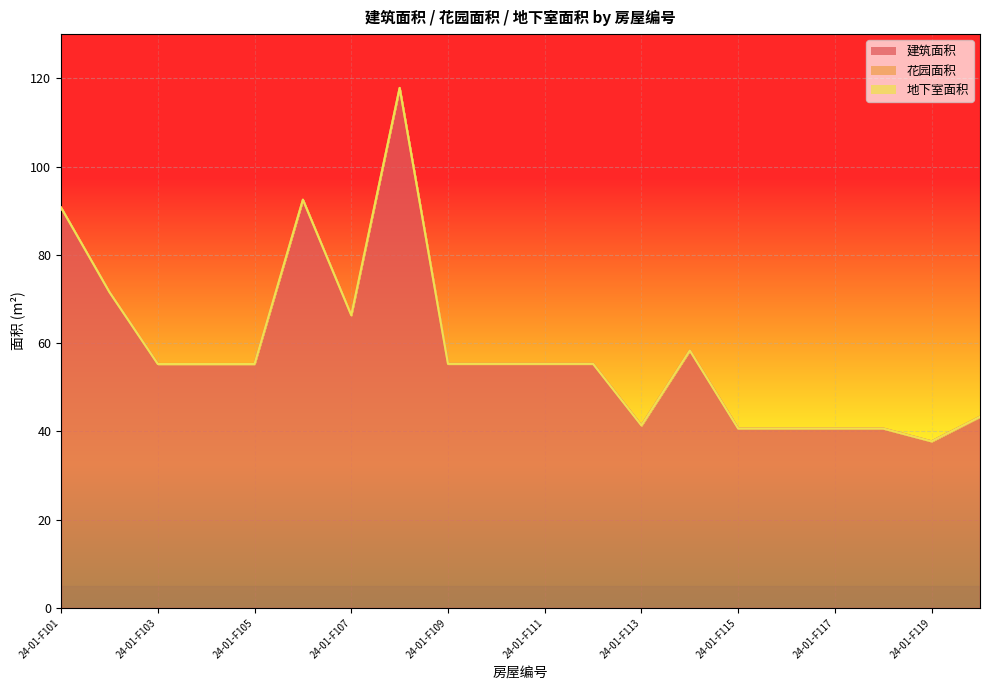

What are all the series names shown in the legend?

建筑面积, 花园面积, 地下室面积